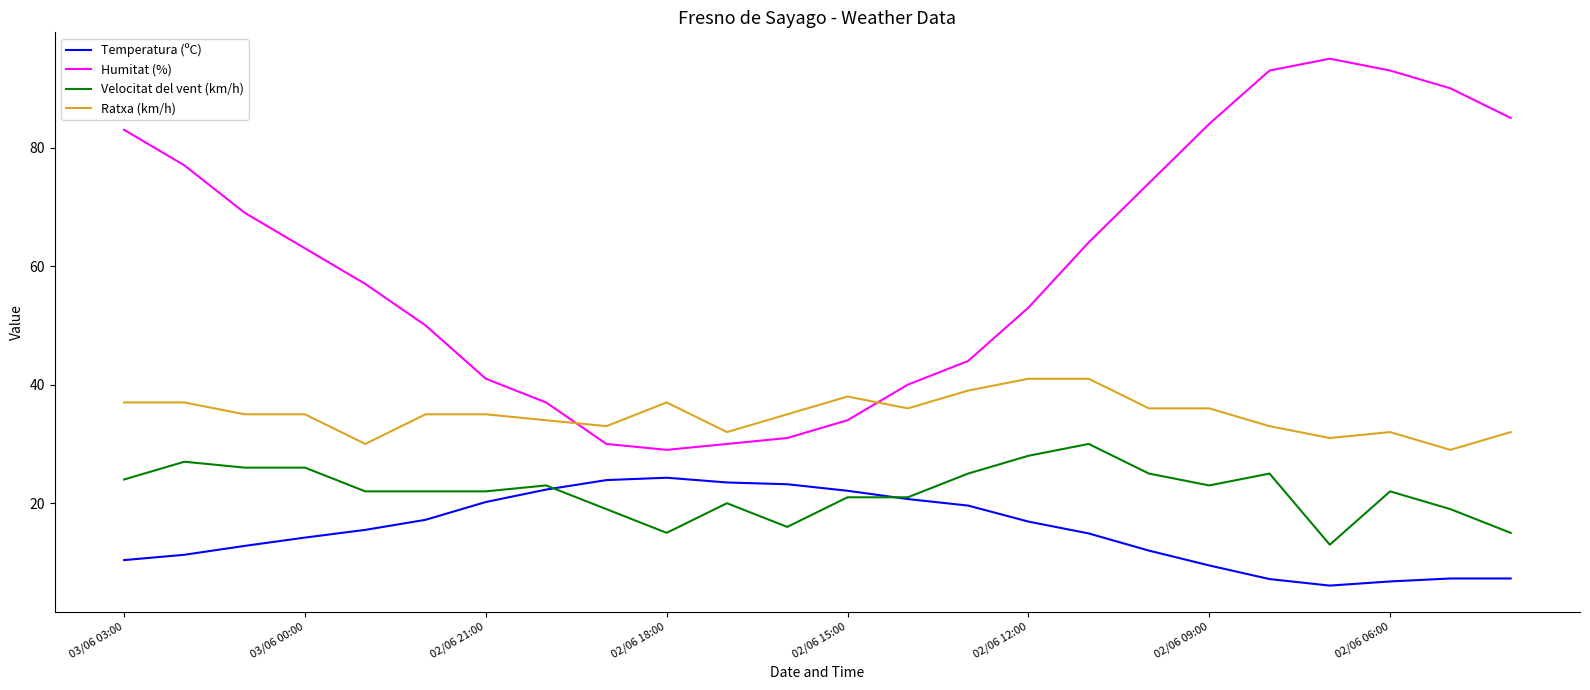

How many times do Velocitat del vent (km/h) and Temperatura (ºC) cross each other?

2